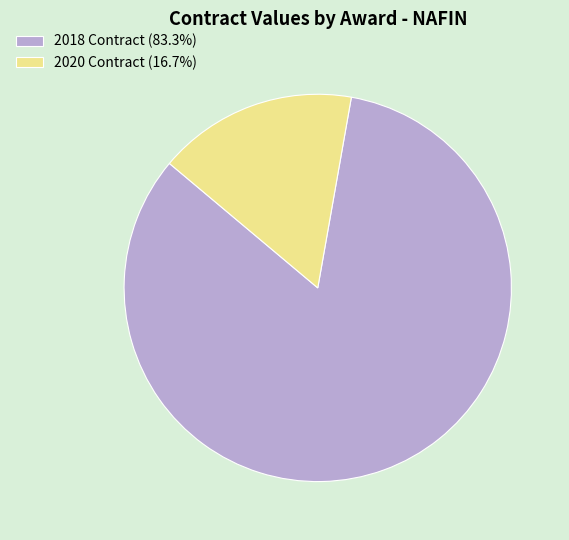

Is the sum of 2018 Contract (83.3%) and 2020 Contract (16.7%) greater than half?

Yes